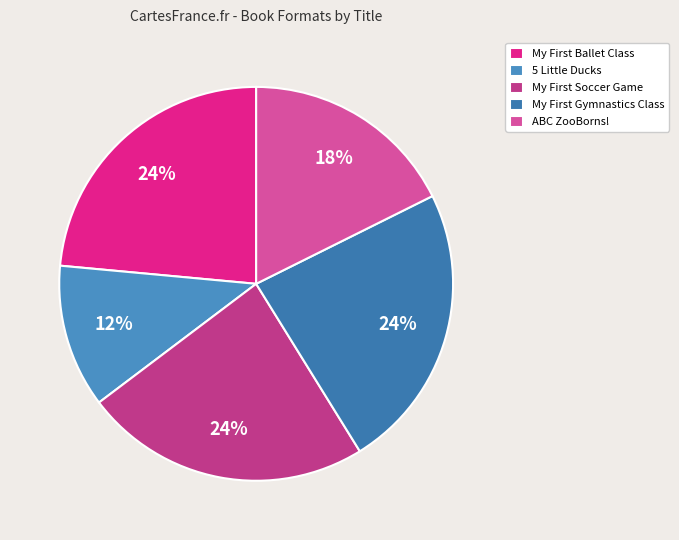

Is there any slice that represents more than half of the pie?

No